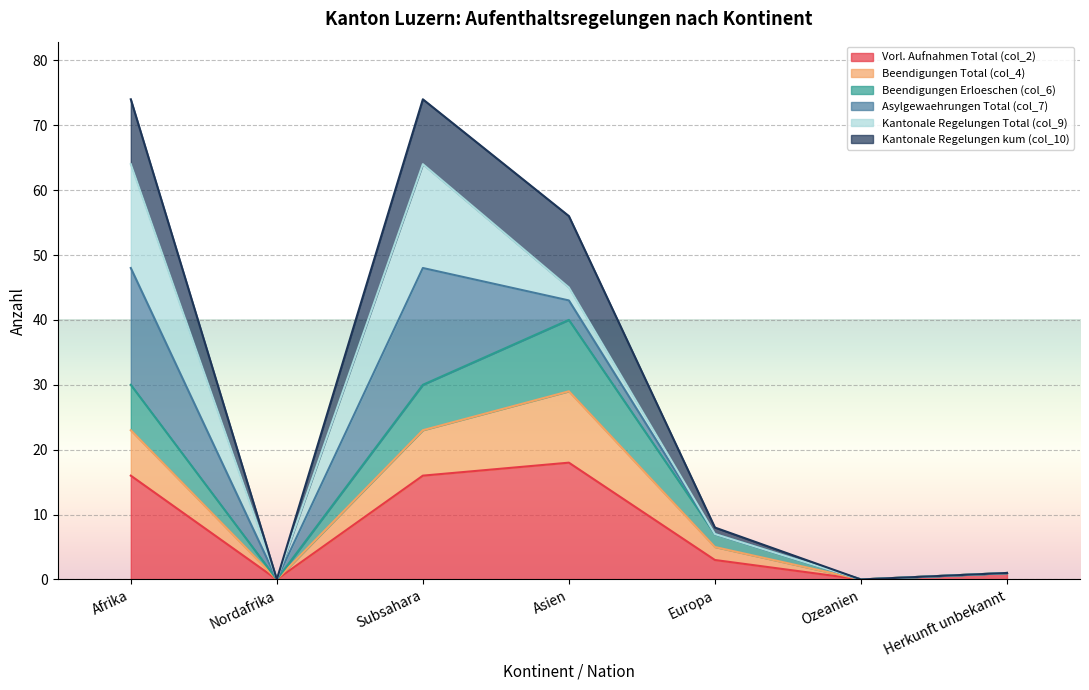

How many lines are shown in the chart?

6